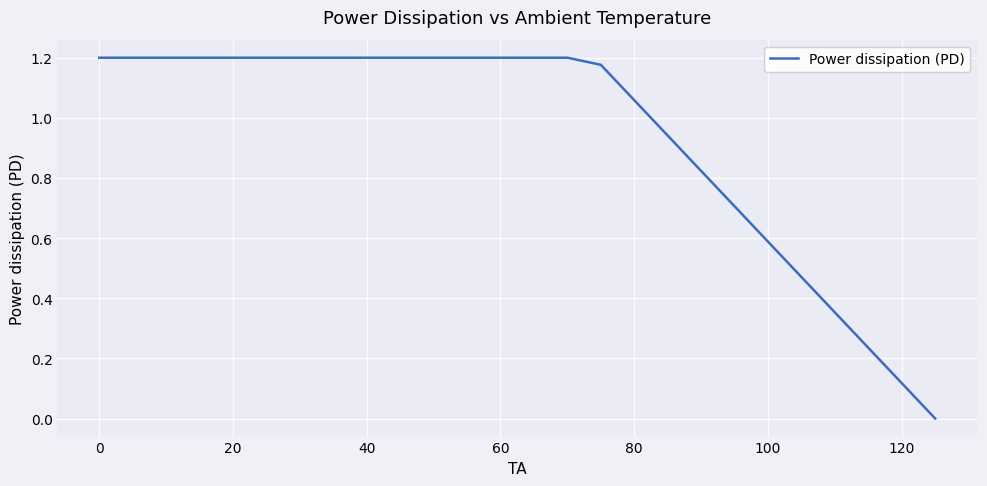

Is this an area chart (filled region under the line)?

No